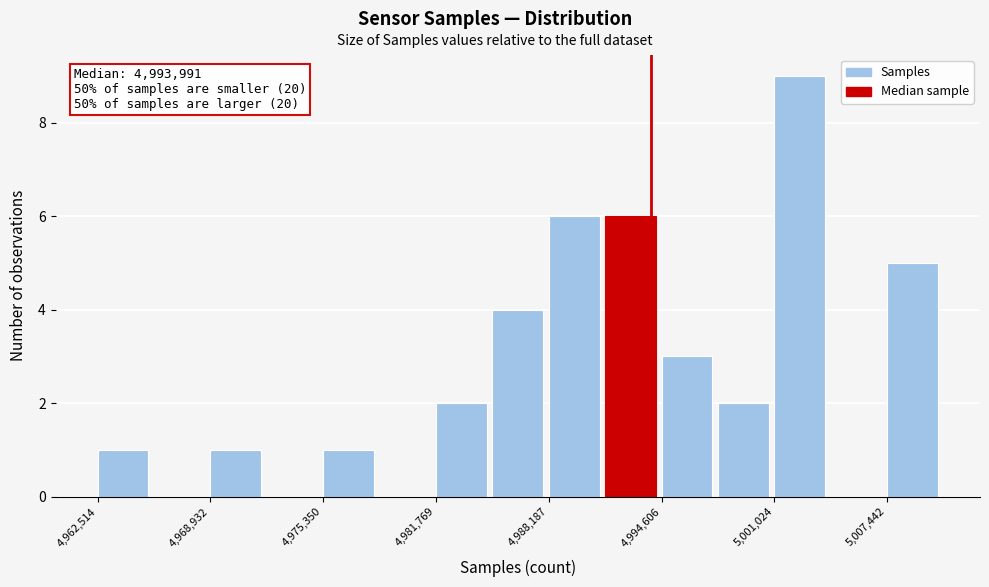

Around what value on the x-axis is the tallest bar? Give the approximate position of its centre, as read against the axis.

5002000